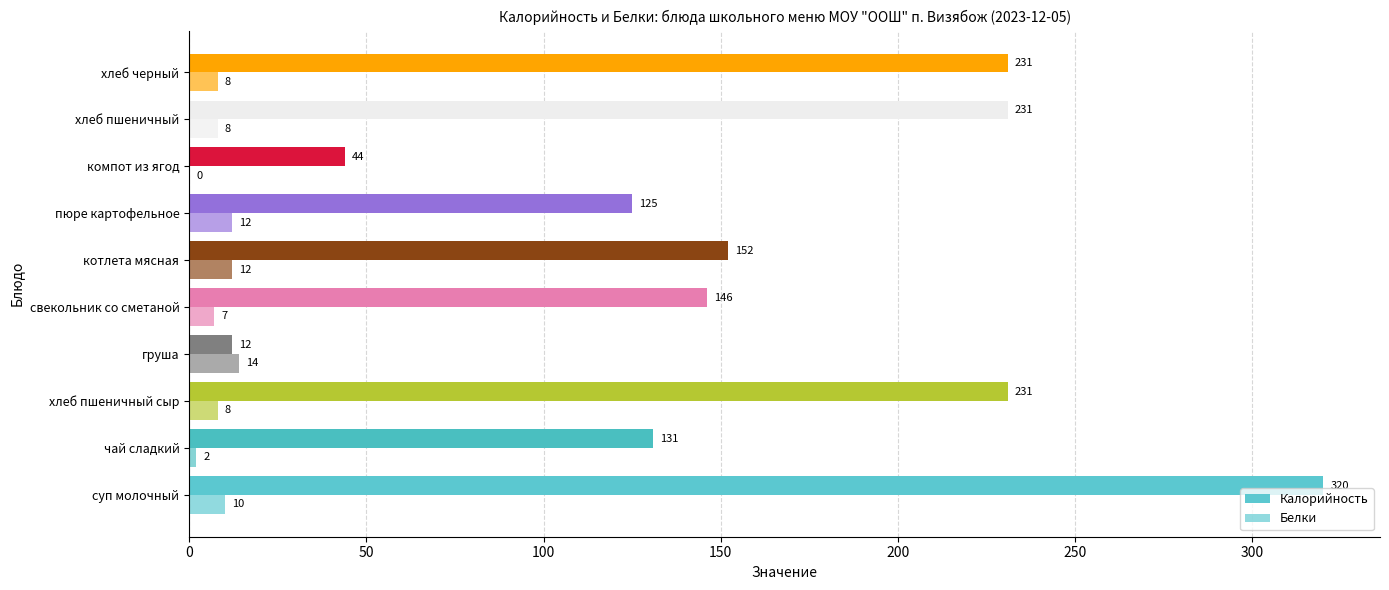

Count the number of categories in the chart.

10